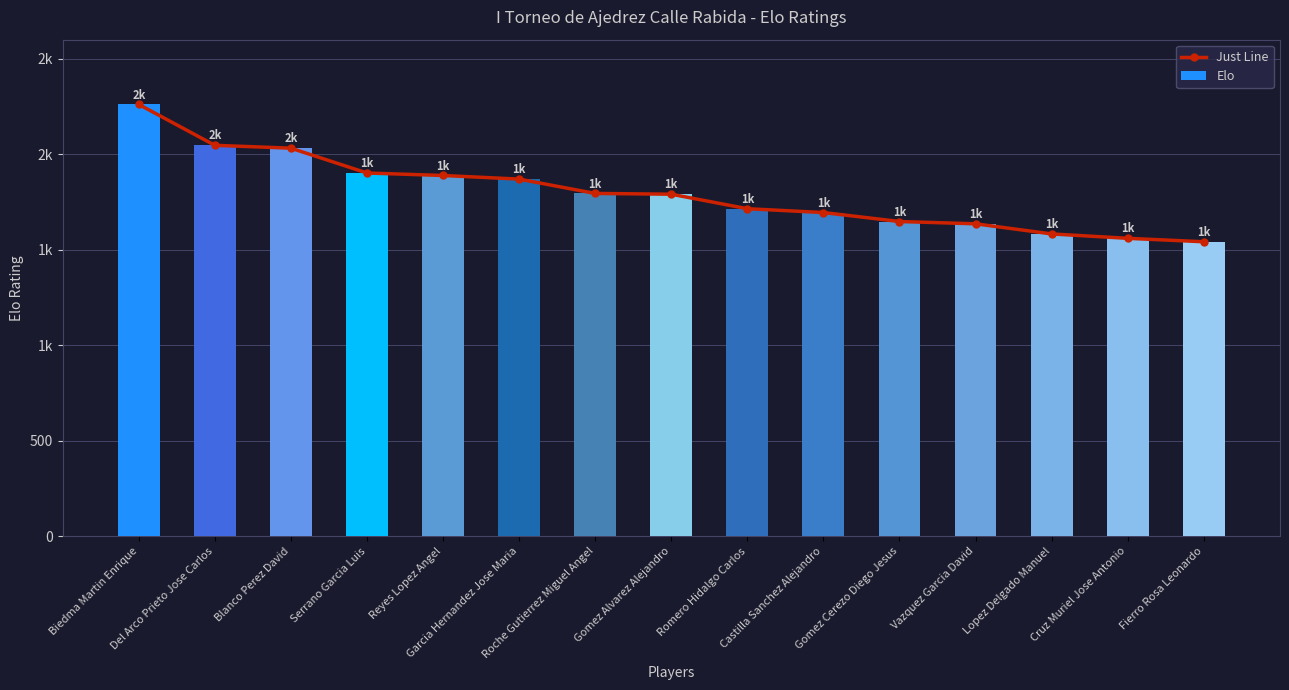

At which category does the chart reach its peak across all series?

Biedma Martin Enrique